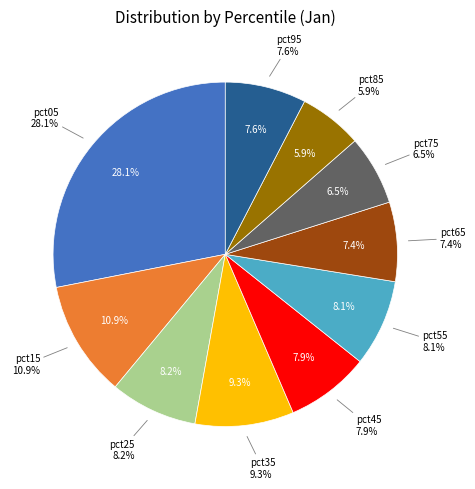

To the nearest percent, what is the difference between the largest and smallest slice percentages?

22%